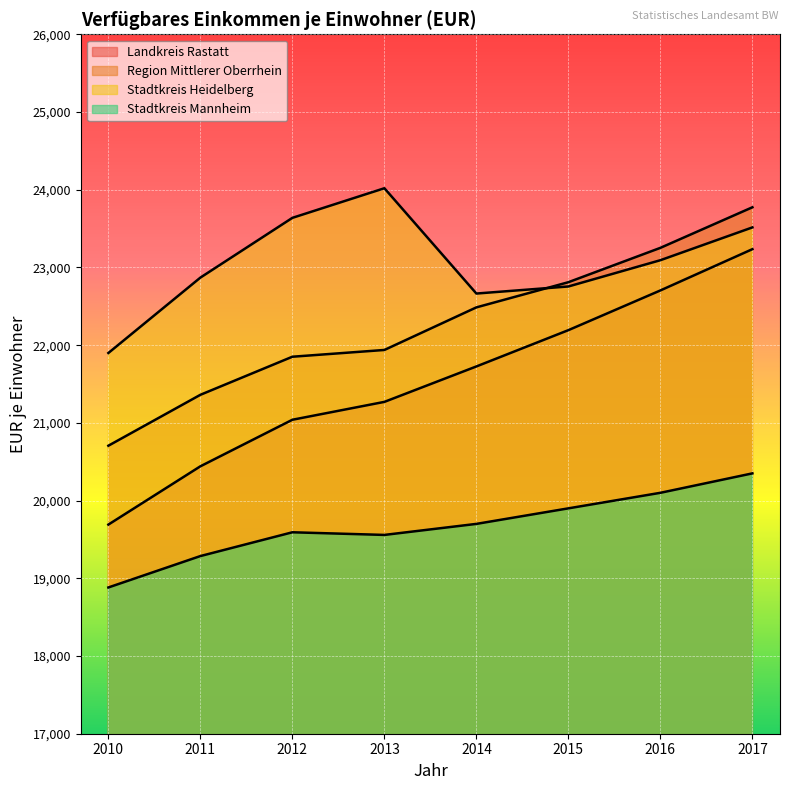

Is it true that Landkreis Rastatt equals 31184 at 2014?

False